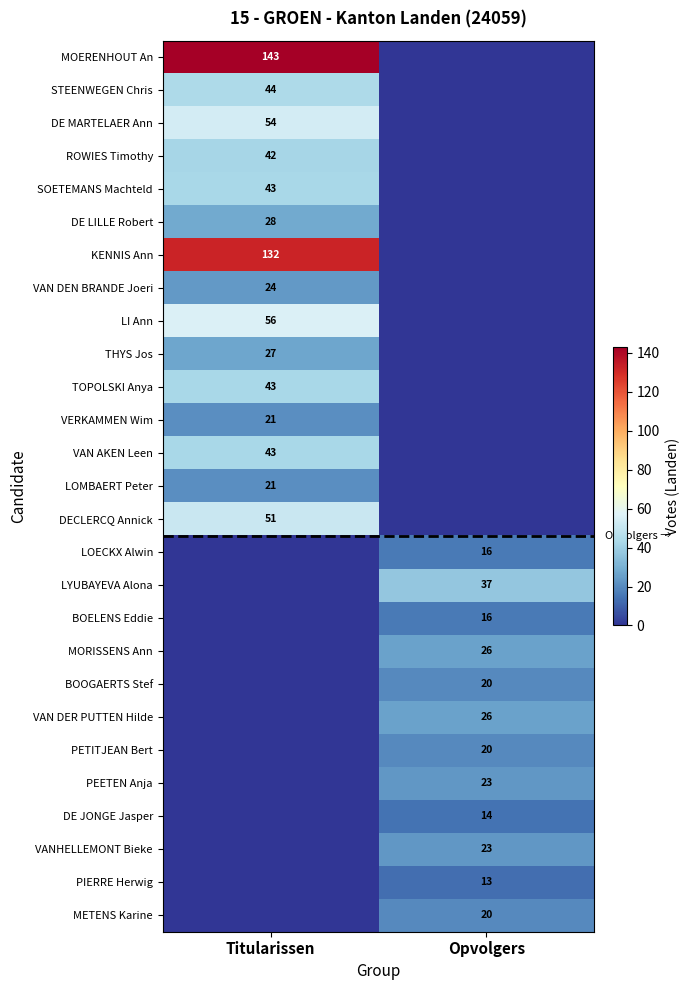

The value of ROWIES Timothy at Titularissen is 42. True or false?

True